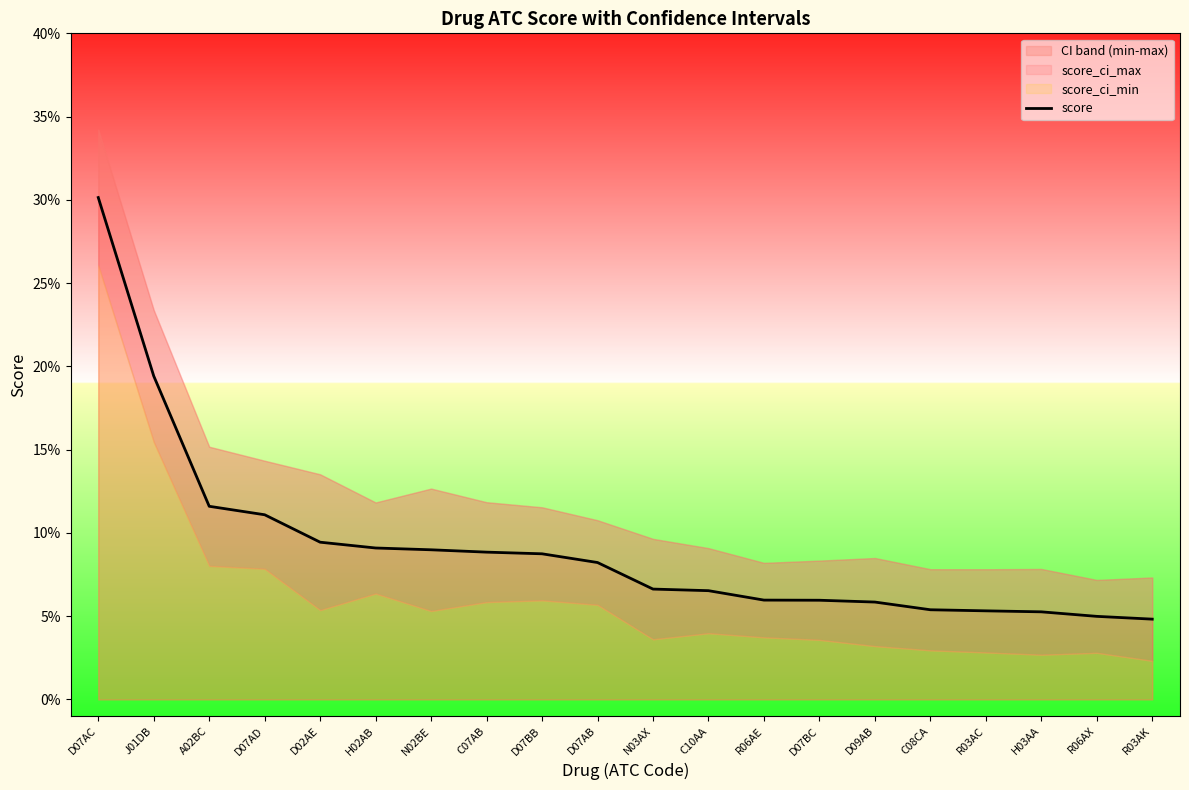

Read the value at D07AC.

0.3